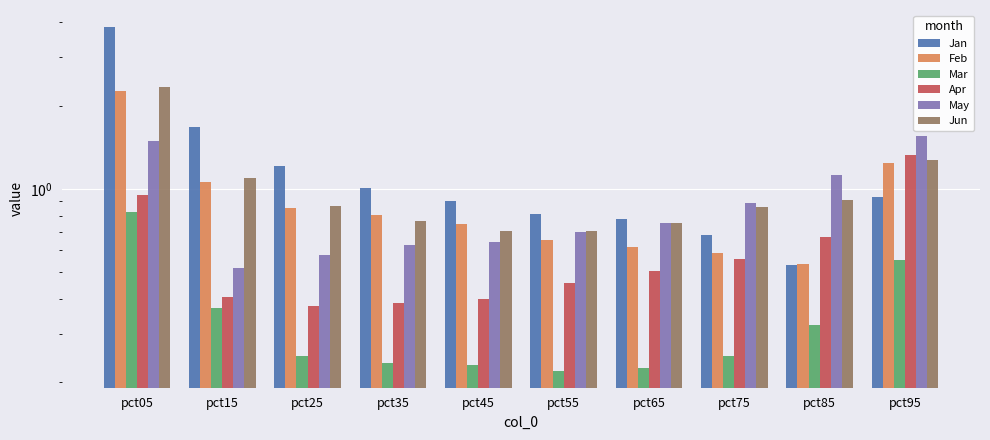

Reading right to left, what are all the values shown in this chart?

Jan: 0.9	0.5	0.7	0.8	0.8	0.9	1.0	1.2	1.7	3.8
Feb: 1.2	0.5	0.6	0.6	0.7	0.7	0.8	0.9	1.1	2.3
Mar: 0.6	0.3	0.2	0.2	0.2	0.2	0.2	0.2	0.4	0.8
Apr: 1.3	0.7	0.6	0.5	0.5	0.4	0.4	0.4	0.4	1.0
May: 1.5	1.1	0.9	0.8	0.7	0.6	0.6	0.6	0.5	1.5
Jun: 1.3	0.9	0.9	0.8	0.7	0.7	0.8	0.9	1.1	2.3